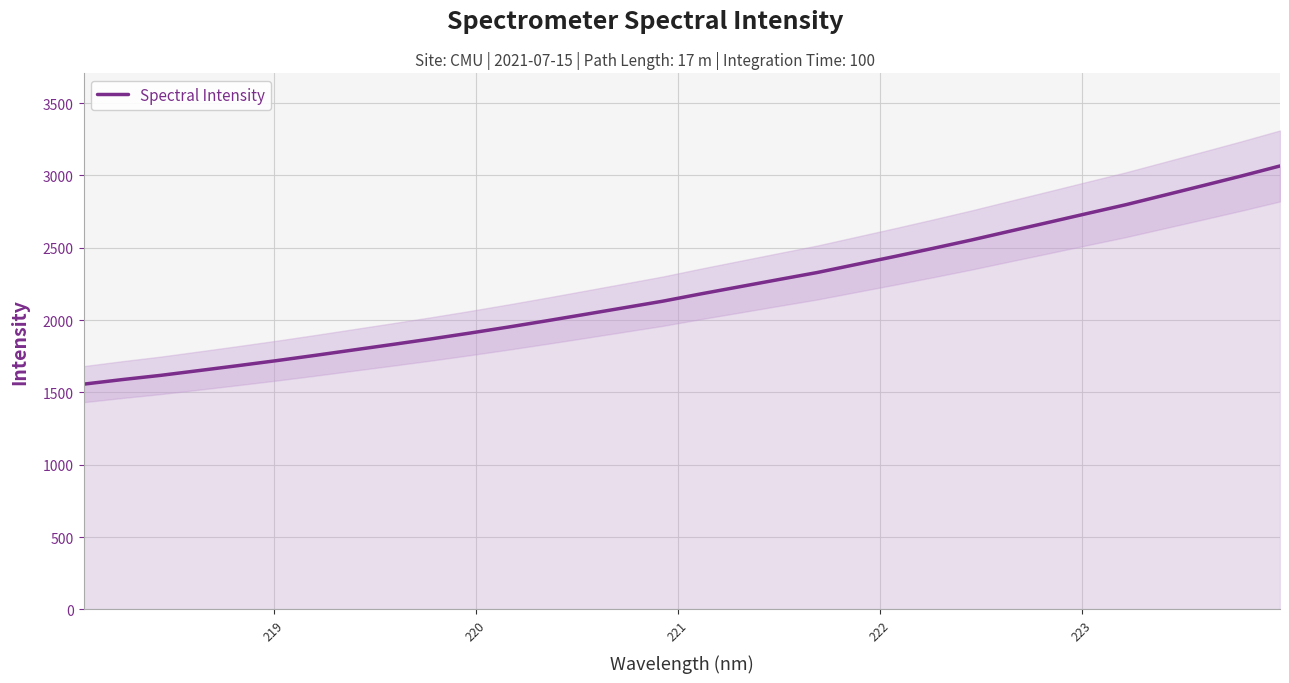

How many lines are shown in the chart?

1